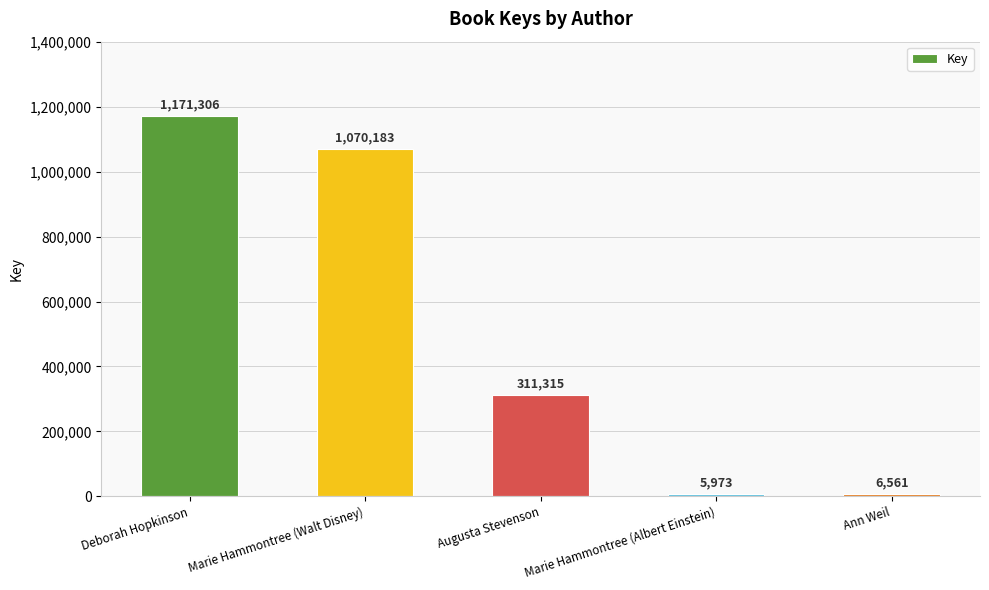

What is the average value?

513068